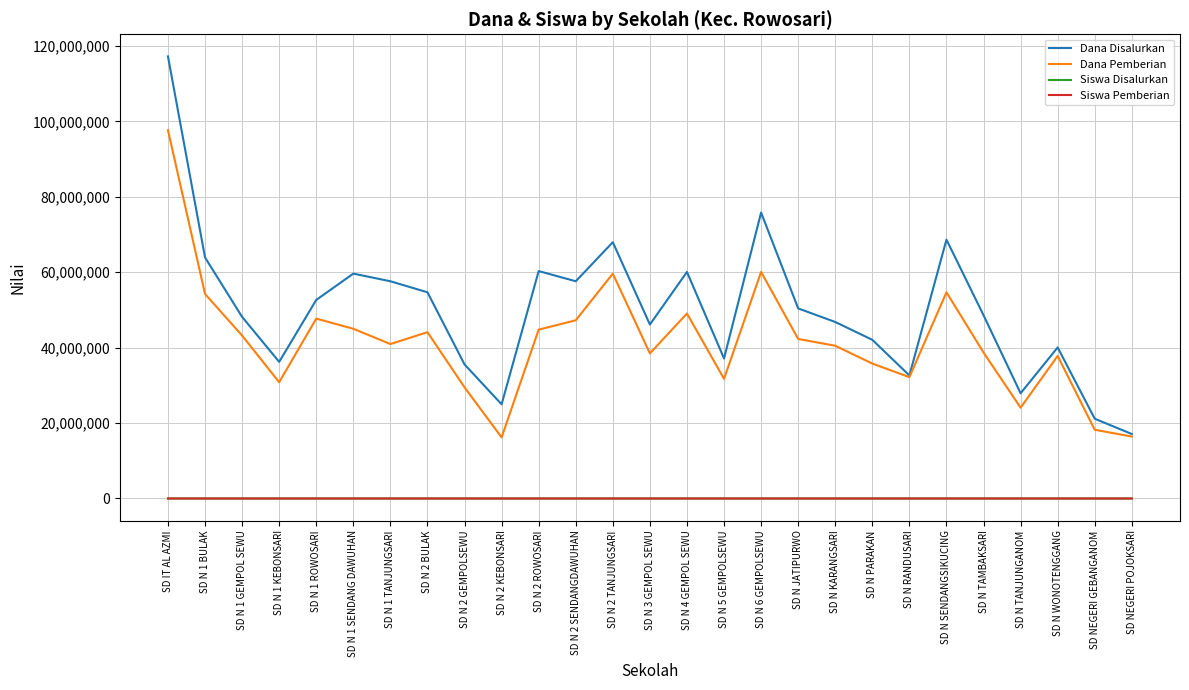

True or false: Siswa Disalurkan and Dana Disalurkan intersect in this chart.

False